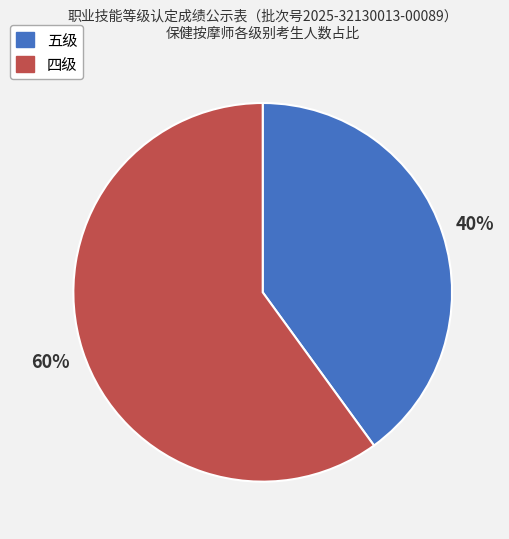

To the nearest percent, what is the difference between the largest and smallest slice percentages?

20%